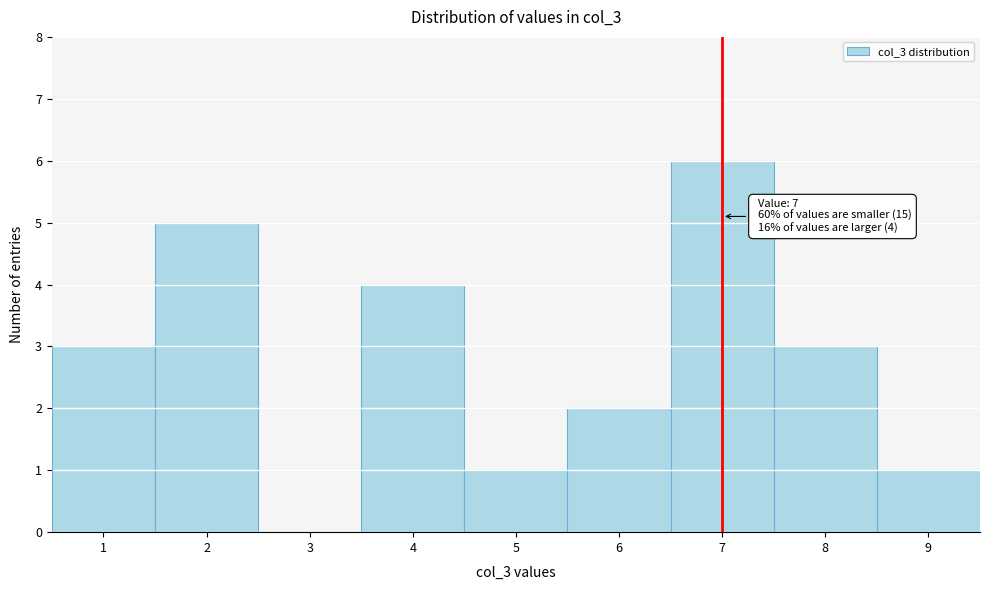

Which range on the x-axis has the tallest bar?

6.5 to 7.5